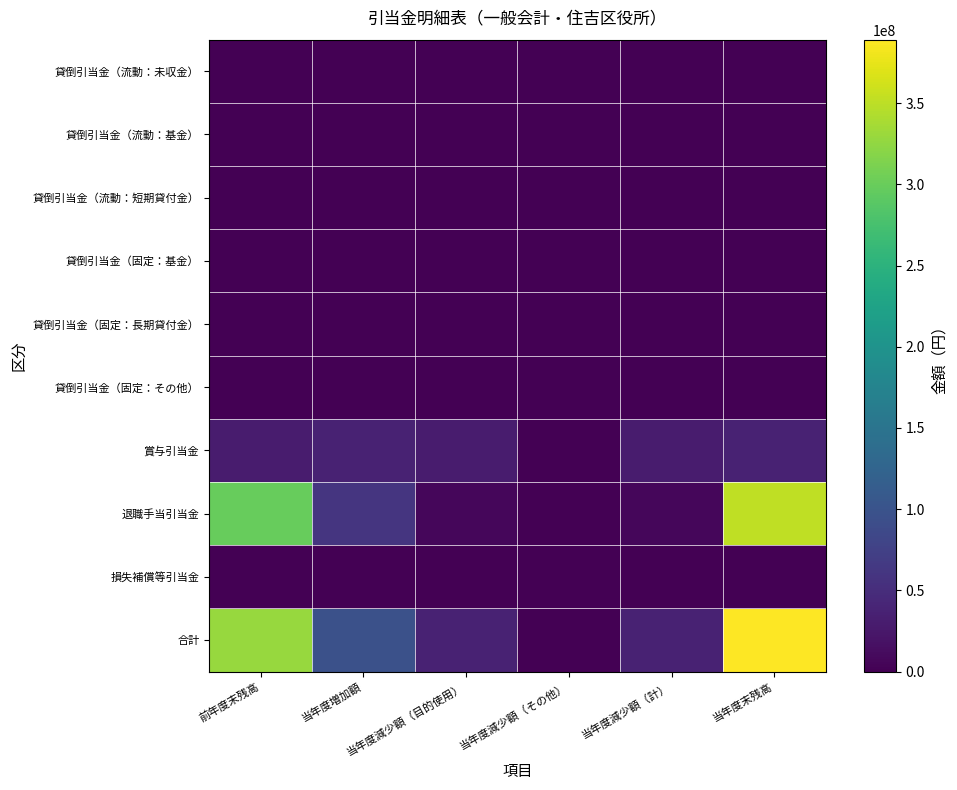

What is the total value across all series at 当年度末残高?

778056846